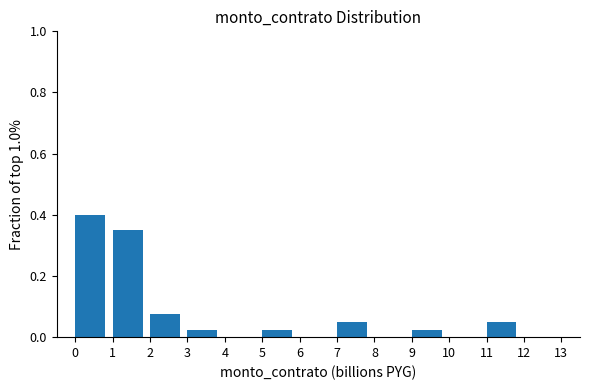

Reading left to right, list every bar in this chart as the range it spans on the x-axis followed by its height. The values are not printed on the chart, so give them approximately, as read against the axis.

0 to 1: 0.40
1 to 2: 0.36
2 to 3: 0.08
3 to 4: 0.02
4 to 5: 0
5 to 6: 0.02
6 to 7: 0
7 to 8: 0.06
8 to 9: 0
9 to 10: 0.02
10 to 11: 0
11 to 12: 0.06
12 to 13: 0